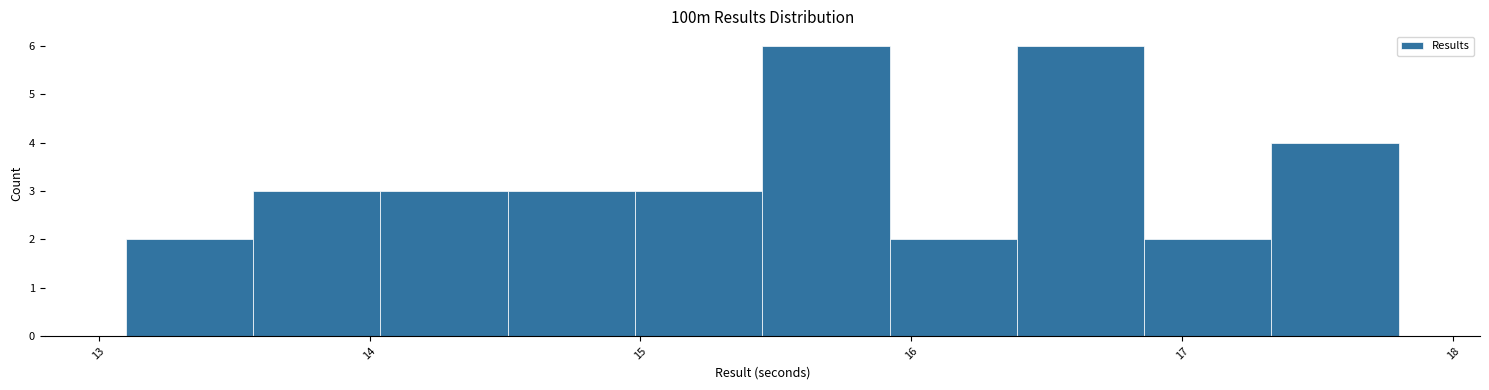

Reading left to right, transcribe this chart: for each bar, give the range it covers on the x-axis and its height. Neither the bar edges nor the heights are printed on the chart, so give them approximately, as read against the axes.

13.10 to 13.57: 2
13.57 to 14.04: 3
14.04 to 14.51: 3
14.51 to 14.98: 3
14.98 to 15.45: 3
15.45 to 15.92: 6
15.92 to 16.39: 2
16.39 to 16.86: 6
16.86 to 17.33: 2
17.33 to 17.80: 4